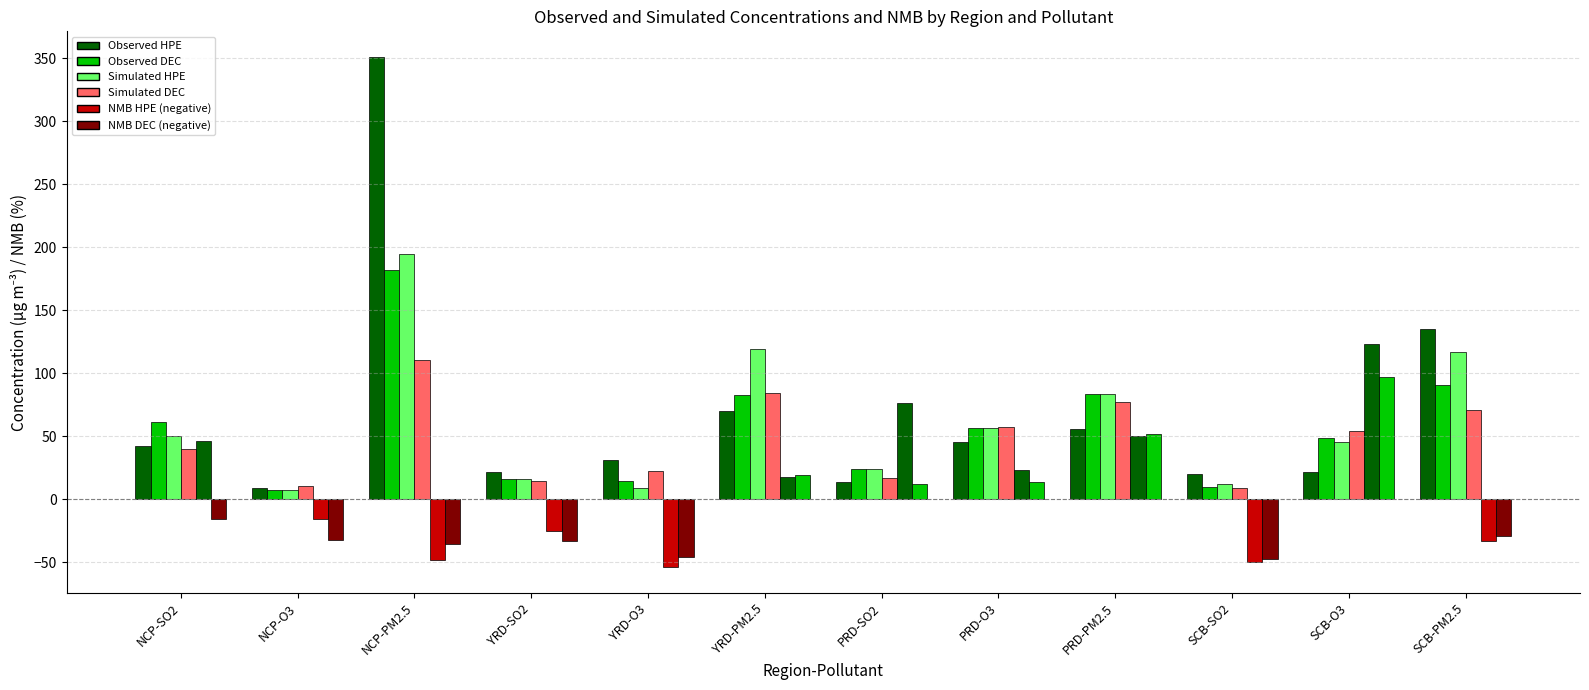

What is the difference between the Observed HPE values at NCP-O3 and PRD-PM2.5?

46.9